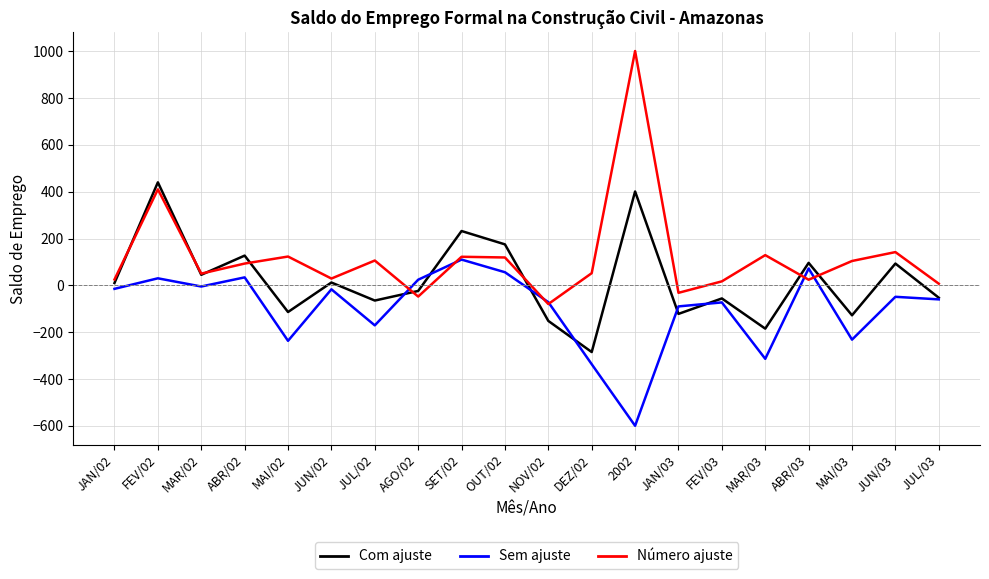

What are all the series names shown in the legend?

Com ajuste, Sem ajuste, Número ajuste